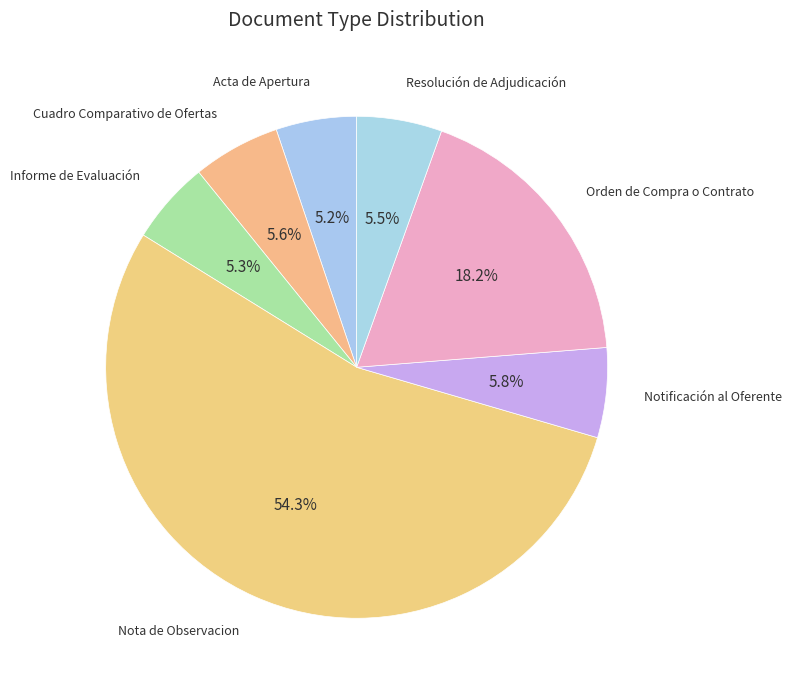

Is there a majority slice in this chart?

Yes